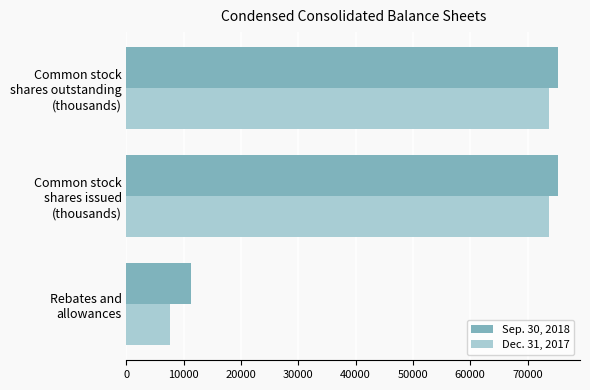

How many data points does each series have?

3